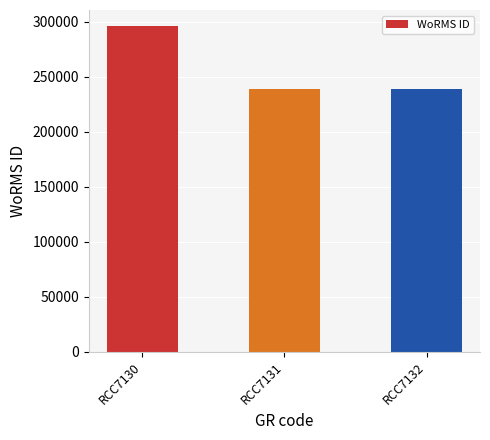

Read the value at RCC7131, to the nearest 50.

239200